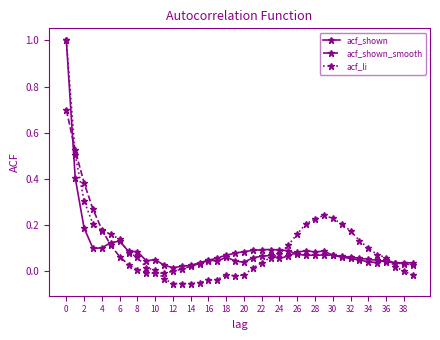

What is the maximum value shown in the chart?

1.0